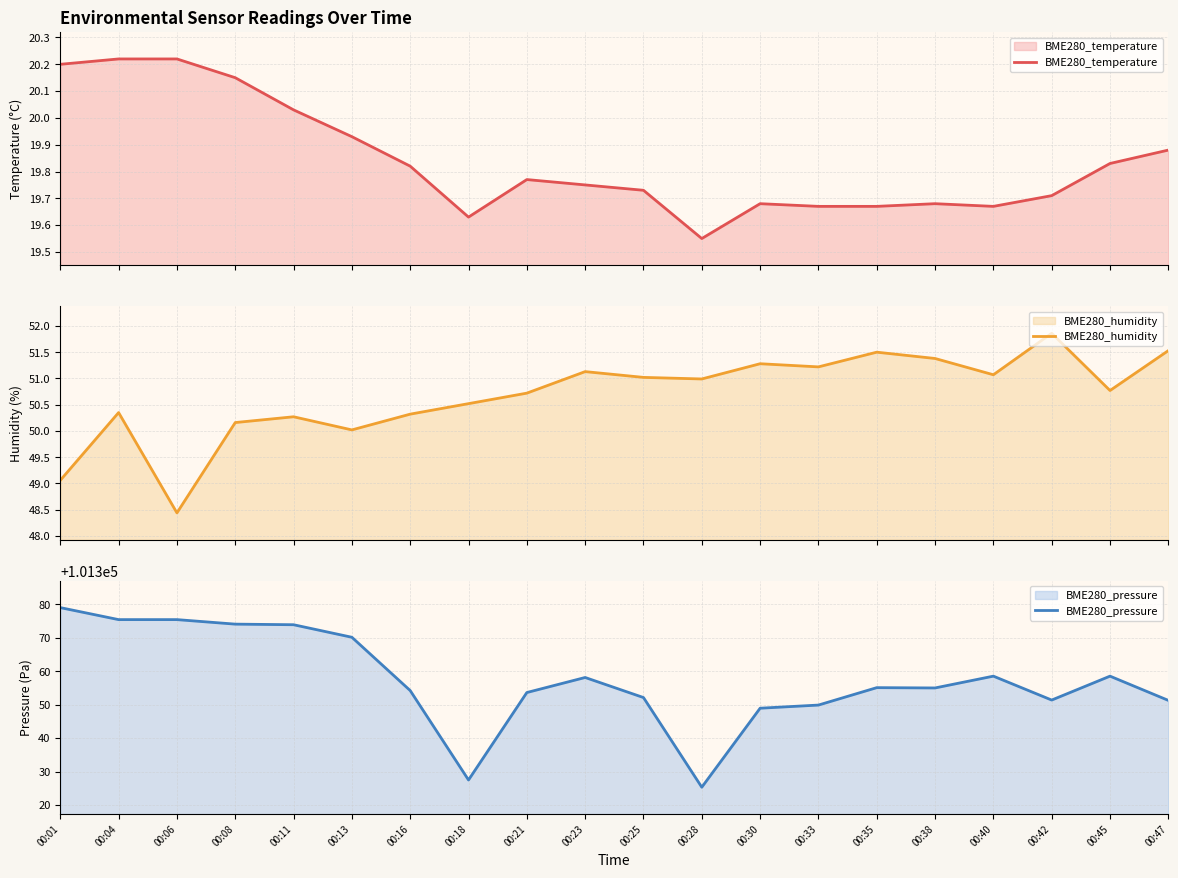

Does the chart display data point markers on the line(s)?

No